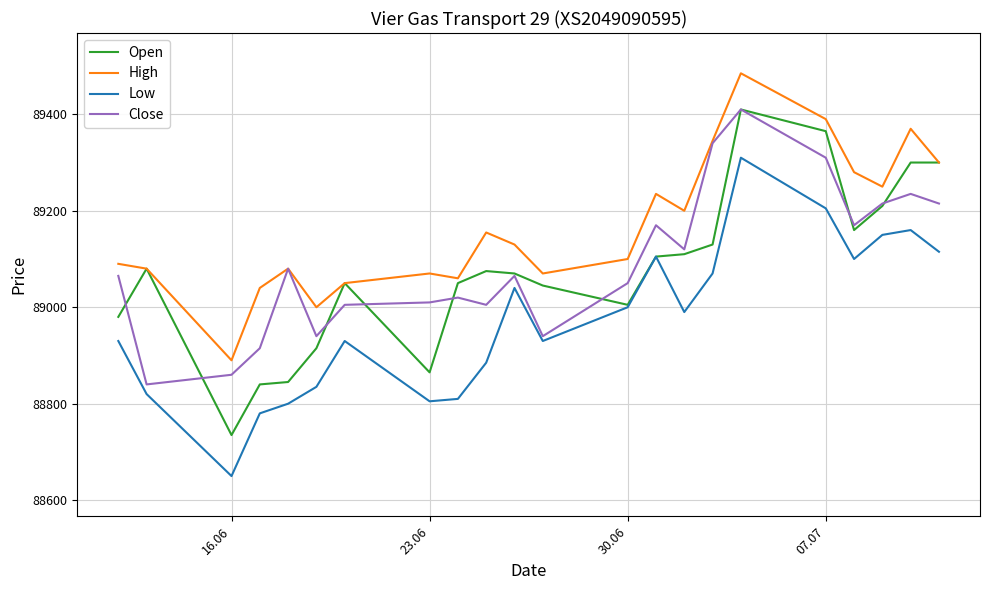

Which series has the largest total across all categories?

High